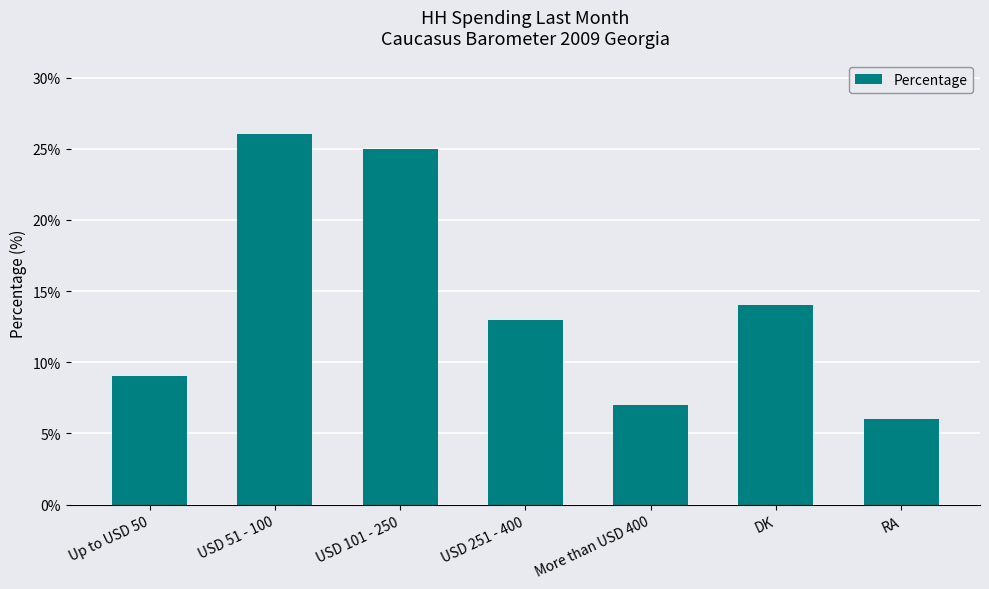

Reading left to right, extract all data points from this chart.

Up to USD 50=9	USD 51 - 100=26	USD 101 - 250=25	USD 251 - 400=13	More than USD 400=7	DK=14	RA=6